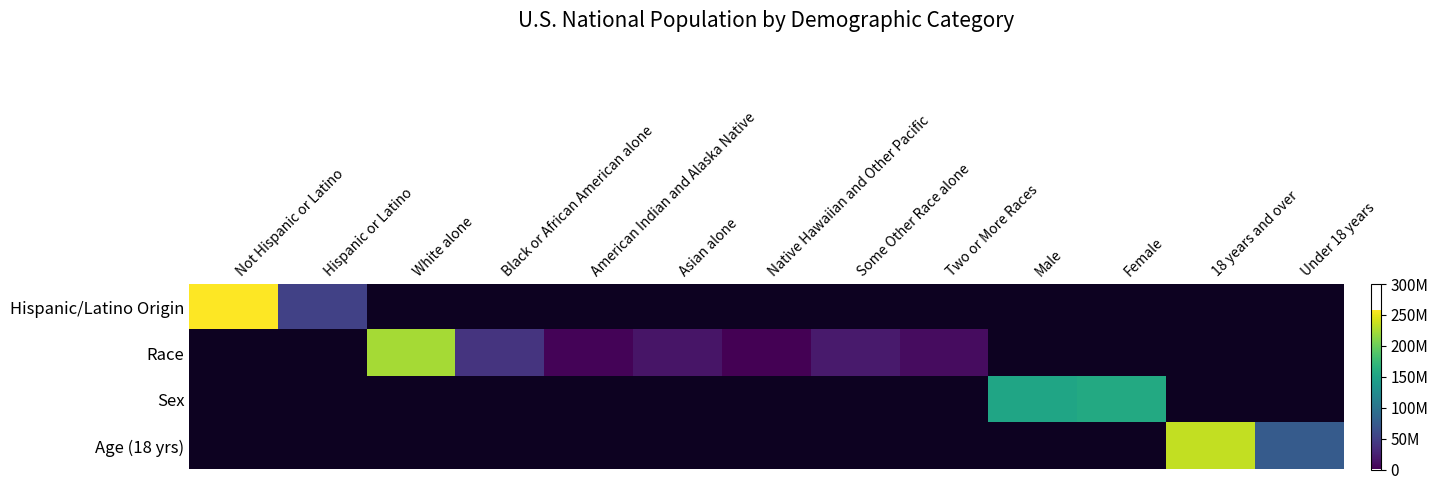

How many series are shown in this chart?

4